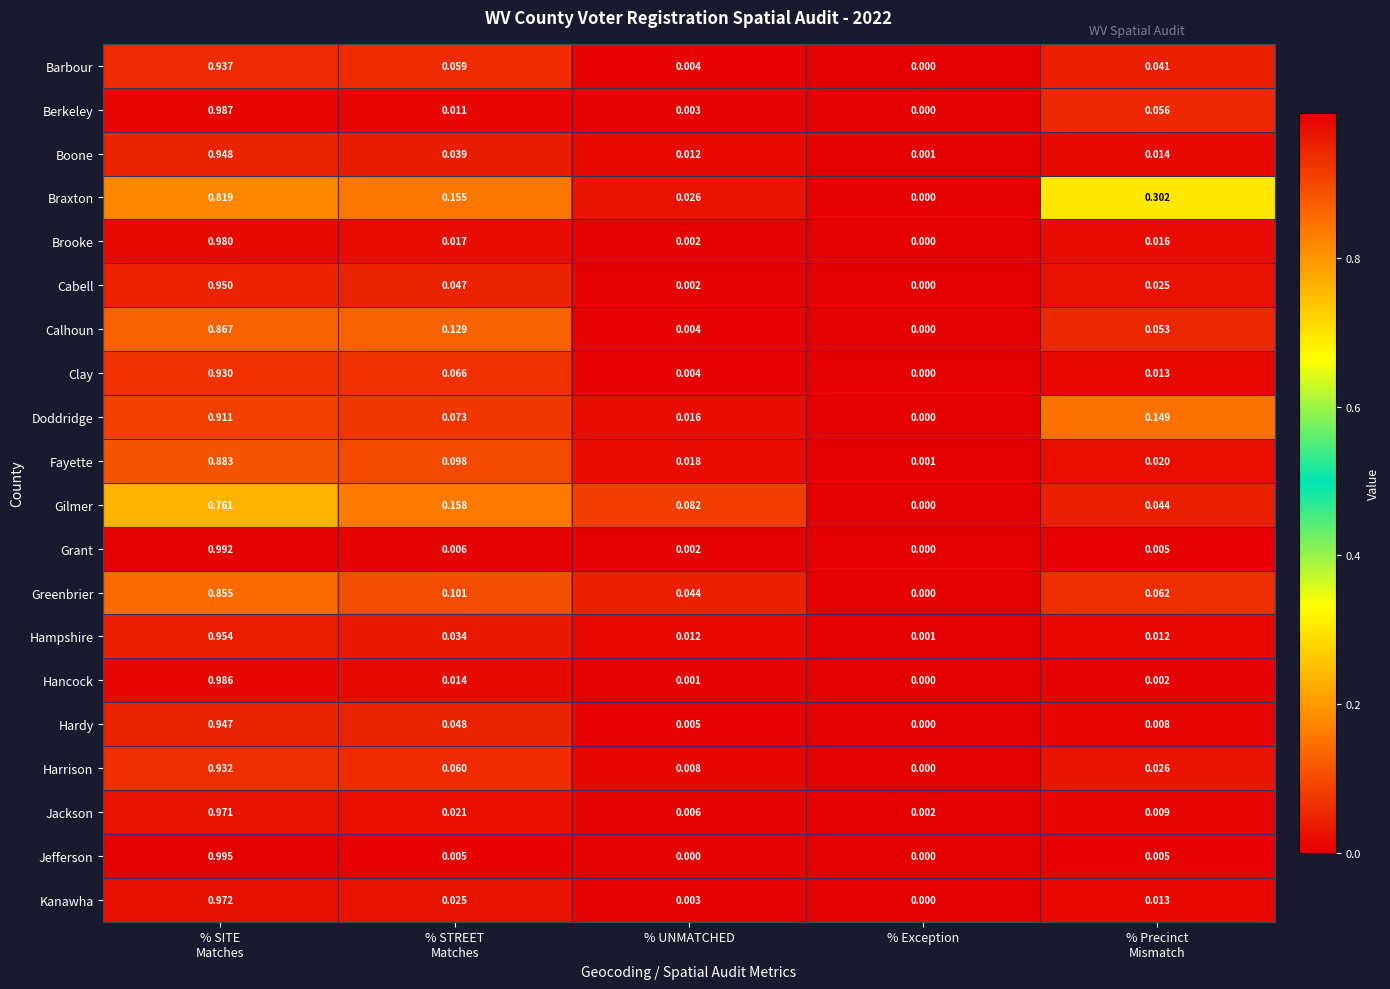

Which series has the largest total across all categories?

Braxton